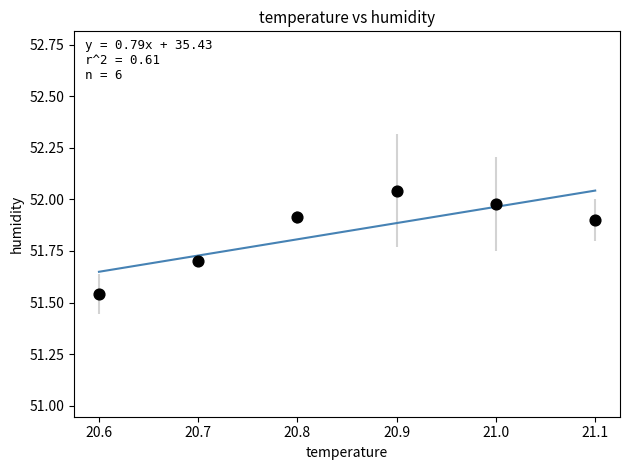

What is the average X value?

20.8